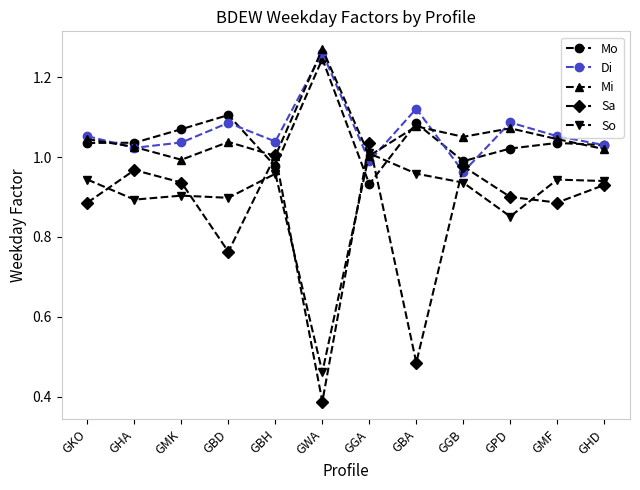

What is the total value across all series at GMF?

5.0